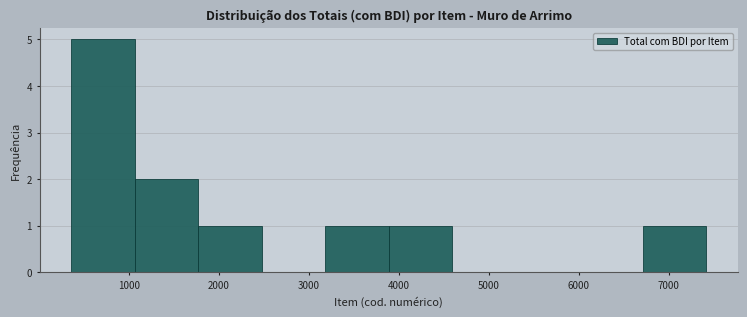

Reading left to right, list every bar in this chart as the range it spans on the x-axis followed by its height. Neither the bar edges nor the heights are printed on the chart, so give them approximately, as read against the axes.

400 to 1100: 5
1100 to 1800: 2
1800 to 2500: 1
2500 to 3200: 0
3200 to 3900: 1
3900 to 4600: 1
4600 to 5300: 0
5300 to 6000: 0
6000 to 6700: 0
6700 to 7400: 1